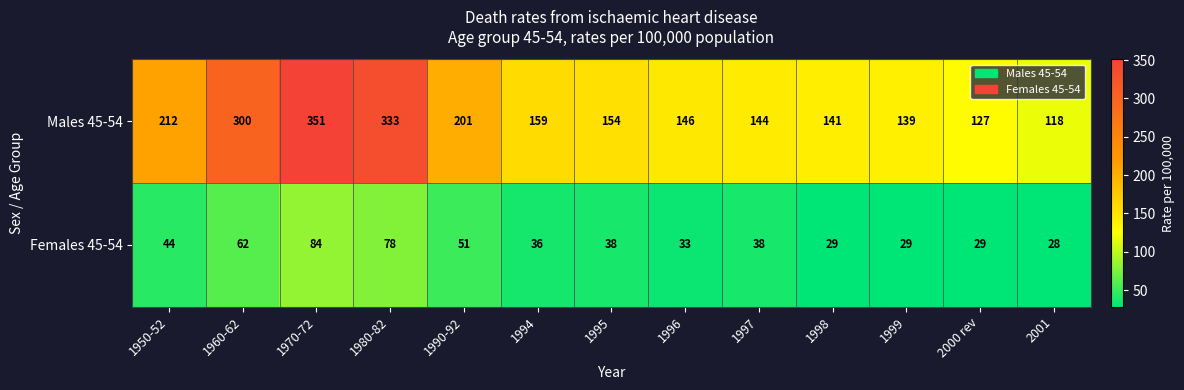

At 1950-52, list the series in order from smallest to largest.

Females 45-54, Males 45-54